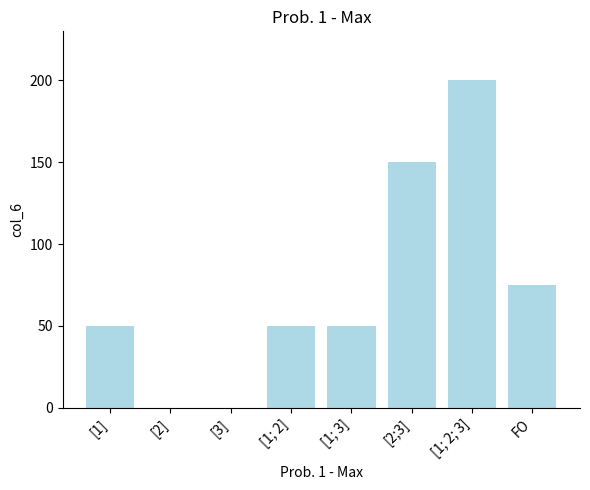

How many series are shown in this chart?

1